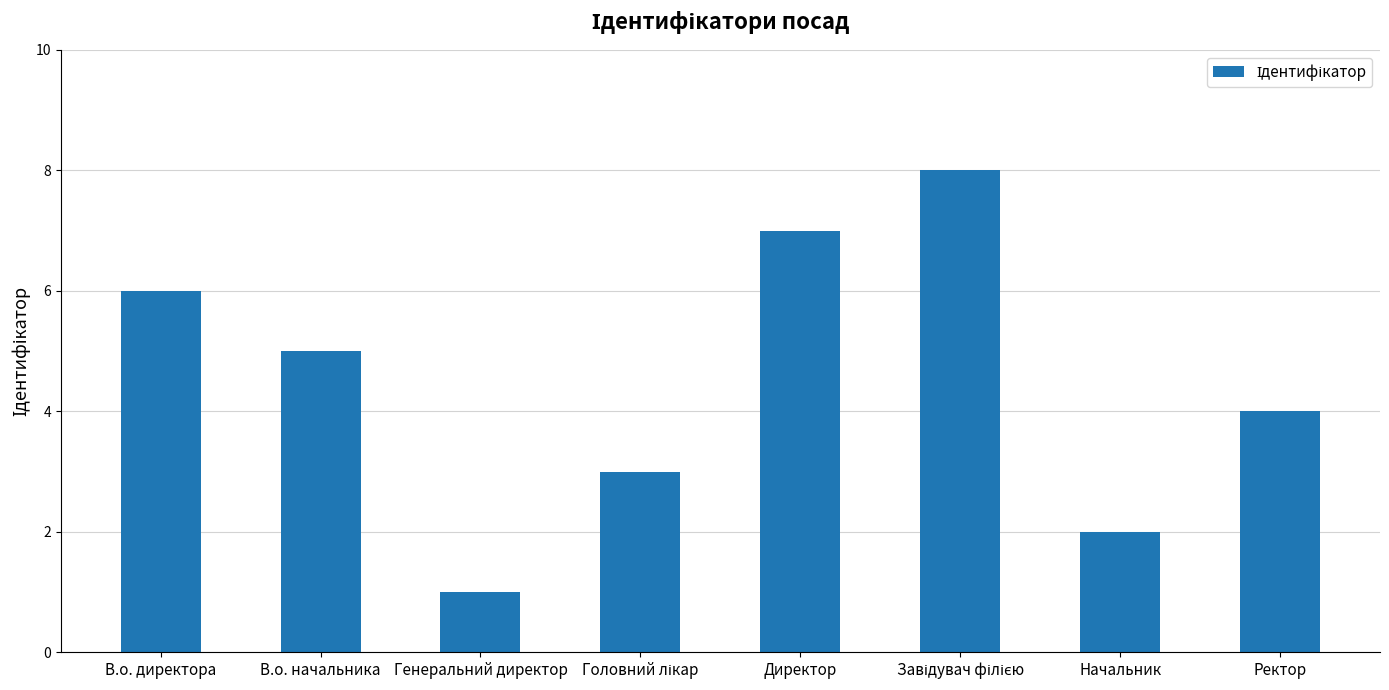

Reading left to right, transcribe all the data shown in this chart.

6	5	1	3	7	8	2	4